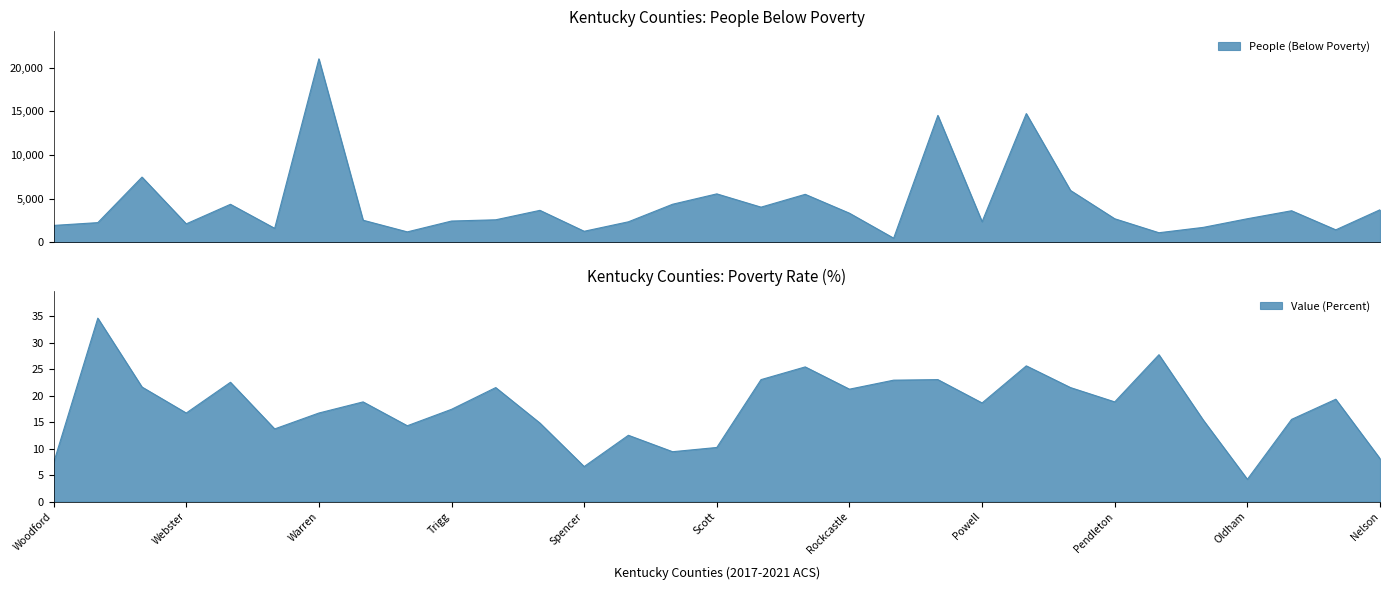

What position from the left is Pendleton?

25